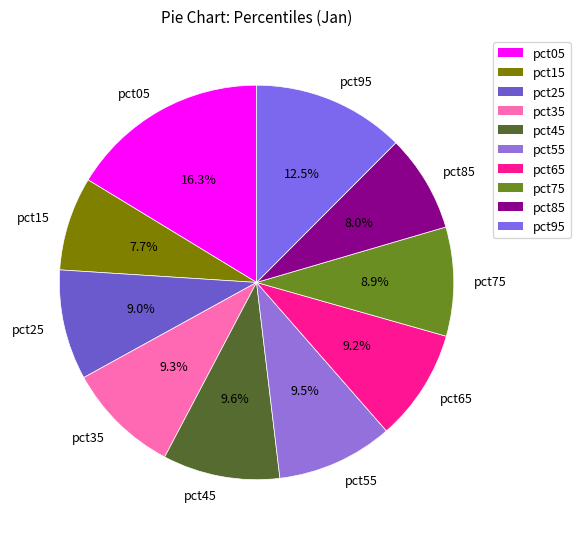

How many segments does this pie chart have?

10